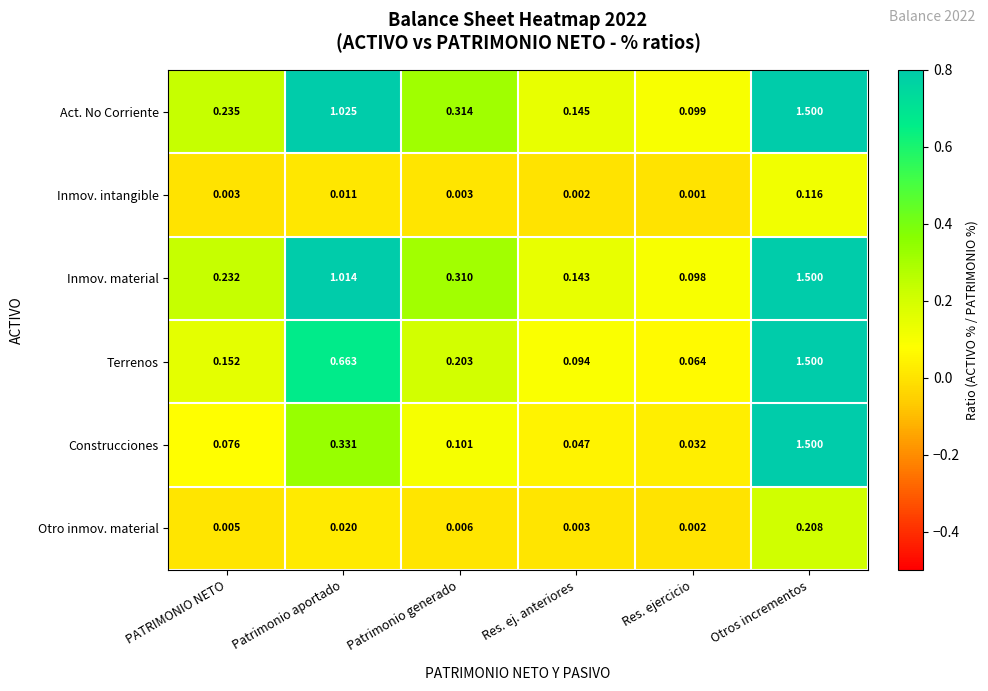

At which label is Terrenos closest to 0?

Res. ejercicio